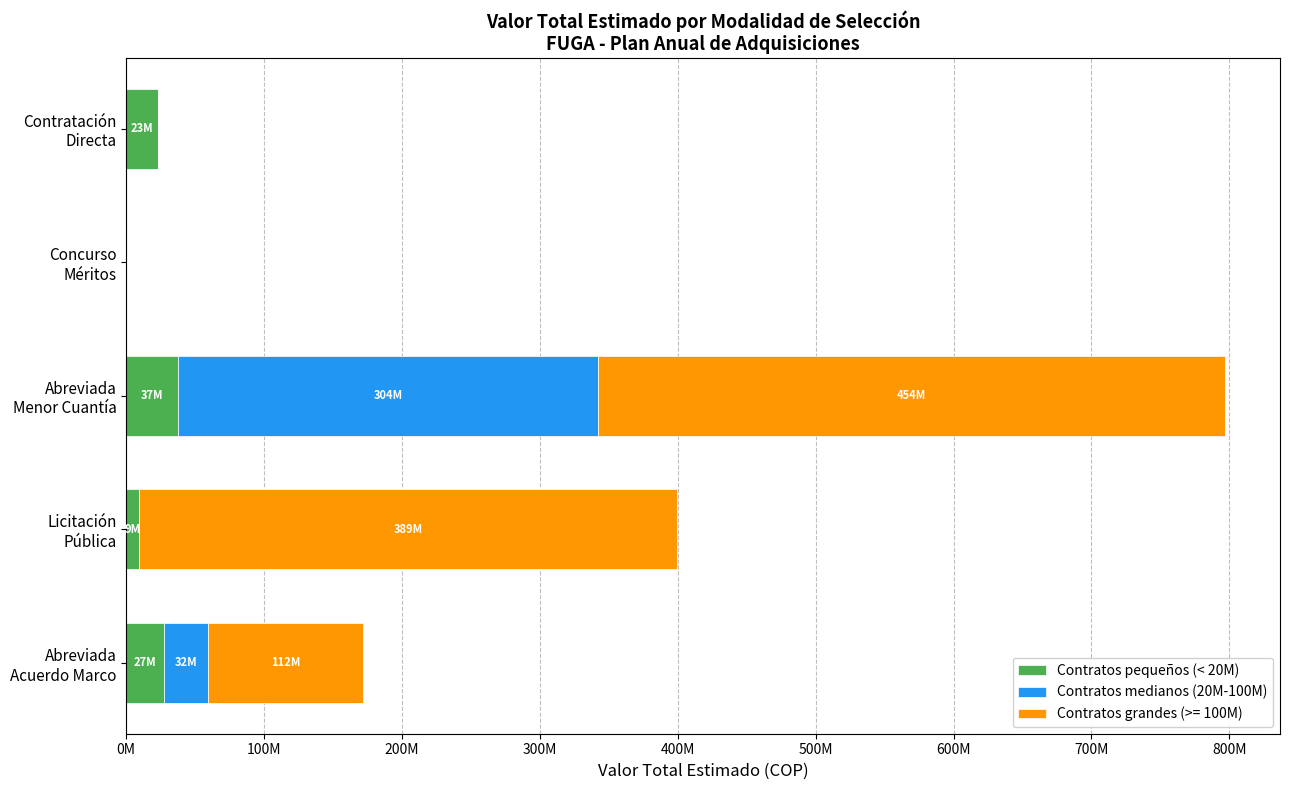

What is the average value of the Contratos medianos (20M-100M) series?

67358748